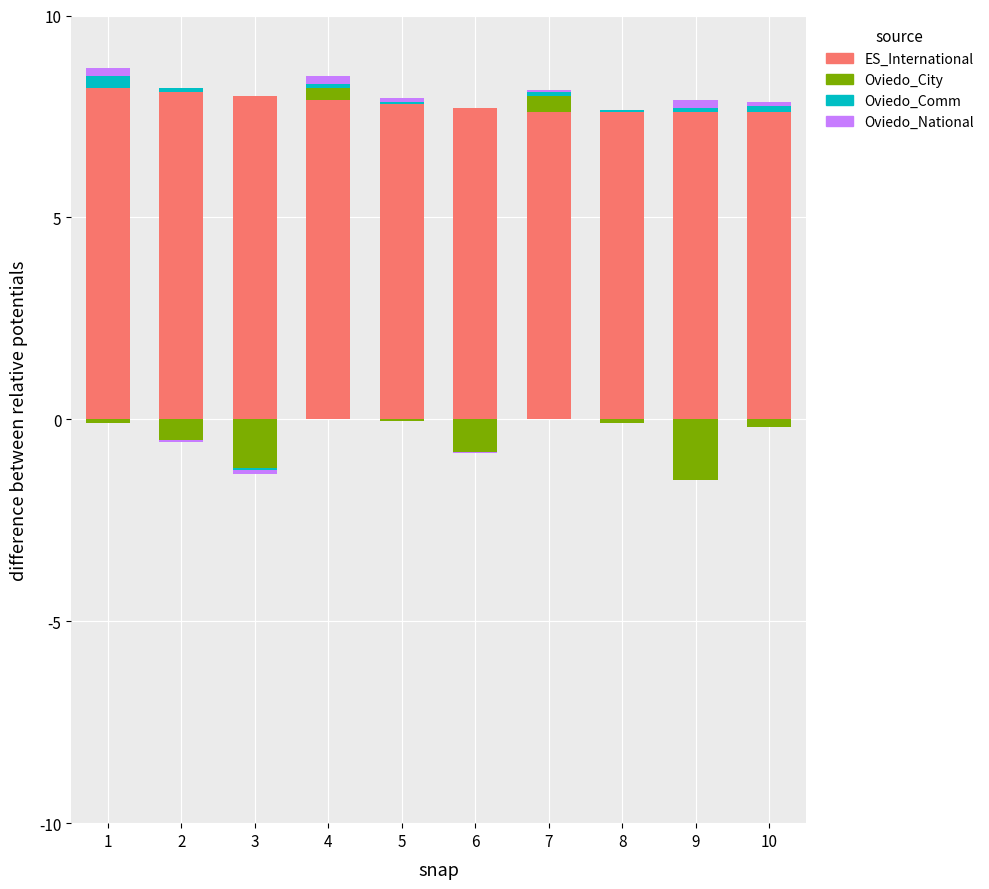

Which label corresponds to the largest value in the chart?

1